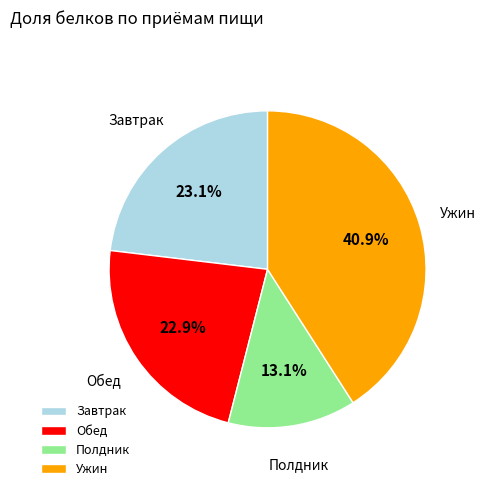

Which slice is the smallest?

Полдник